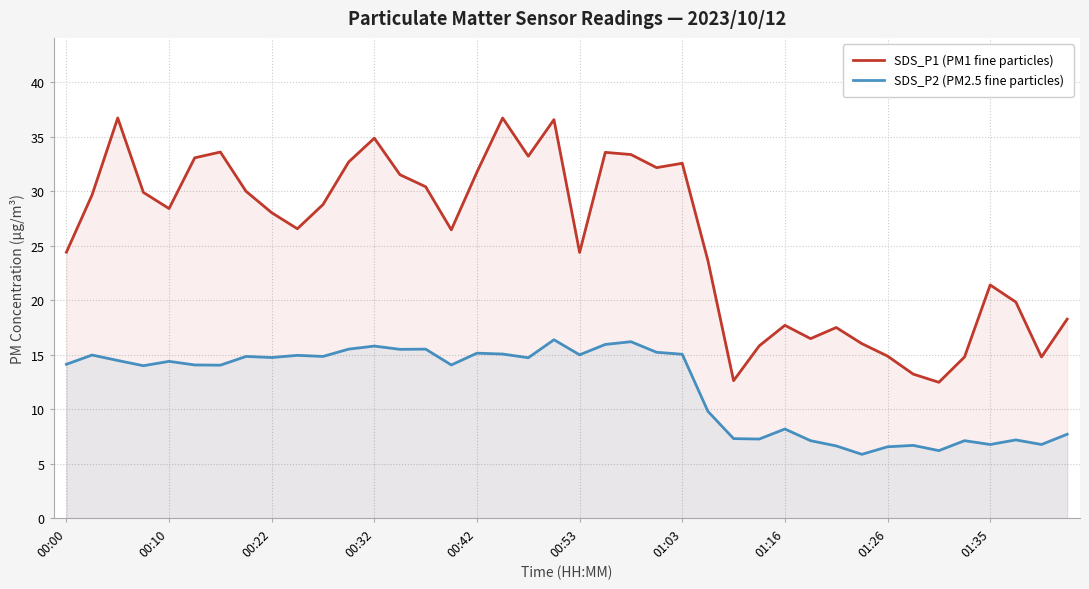

Where is SDS_P1 (PM1 fine particles) nearest to the value 24?

25